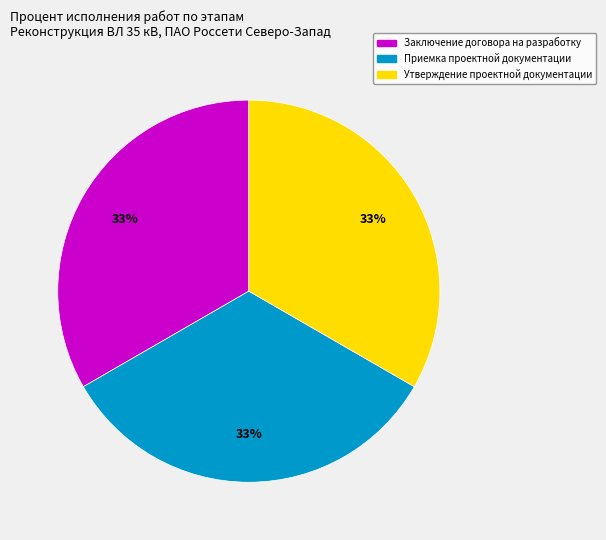

To the nearest percent, what is the average slice percentage?

33%